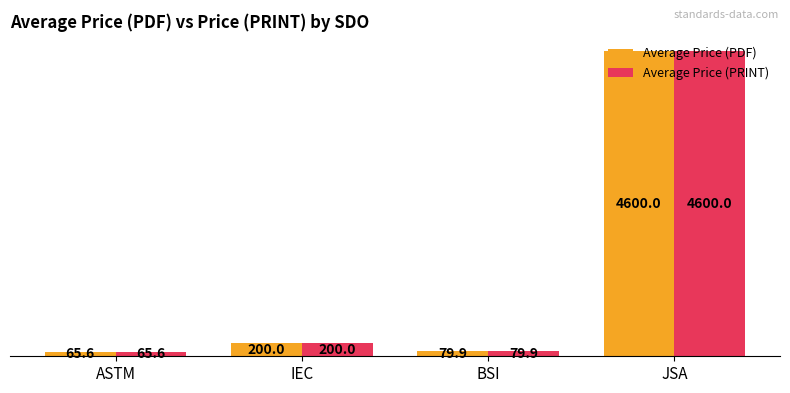

What is the value of the Average Price (PDF) bar at the 4th from the left?

4600.0